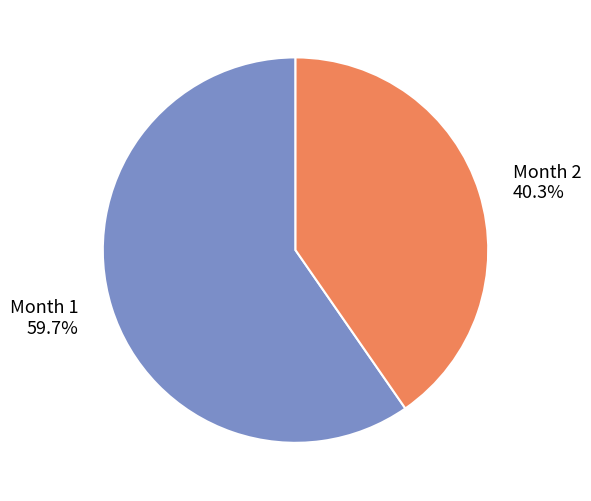

Which slice is the largest?

Month 1